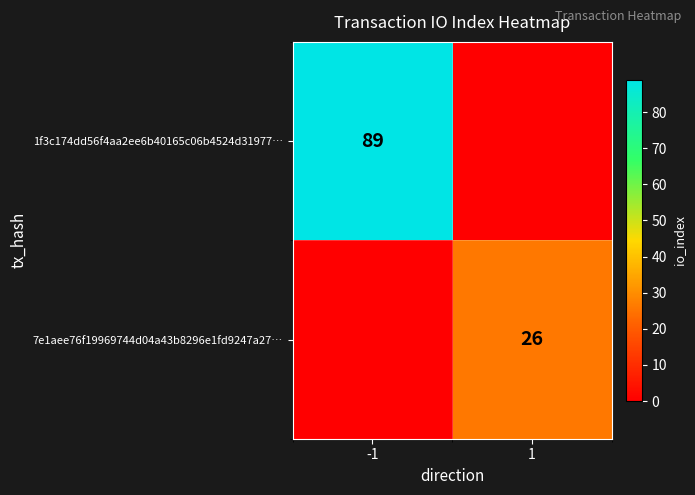

True or false: 7e1aee76f19969744d04a43b8296e1fd9247a27… has a value of 7 at 1.

False